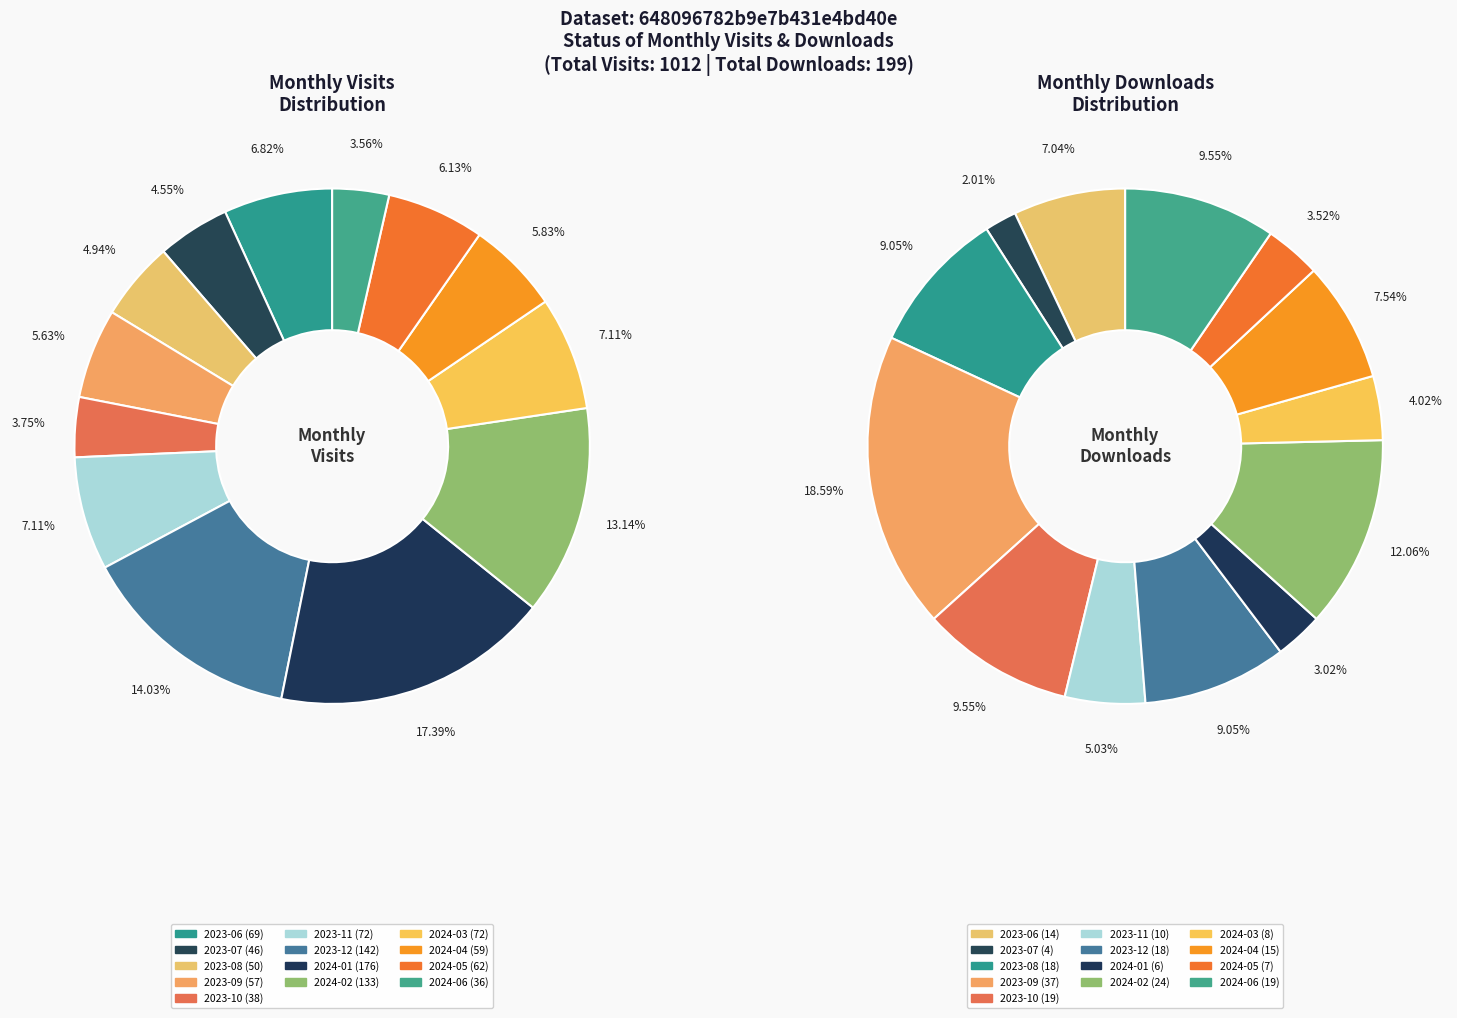

Does 2024-06 represent more than half of the total?

No